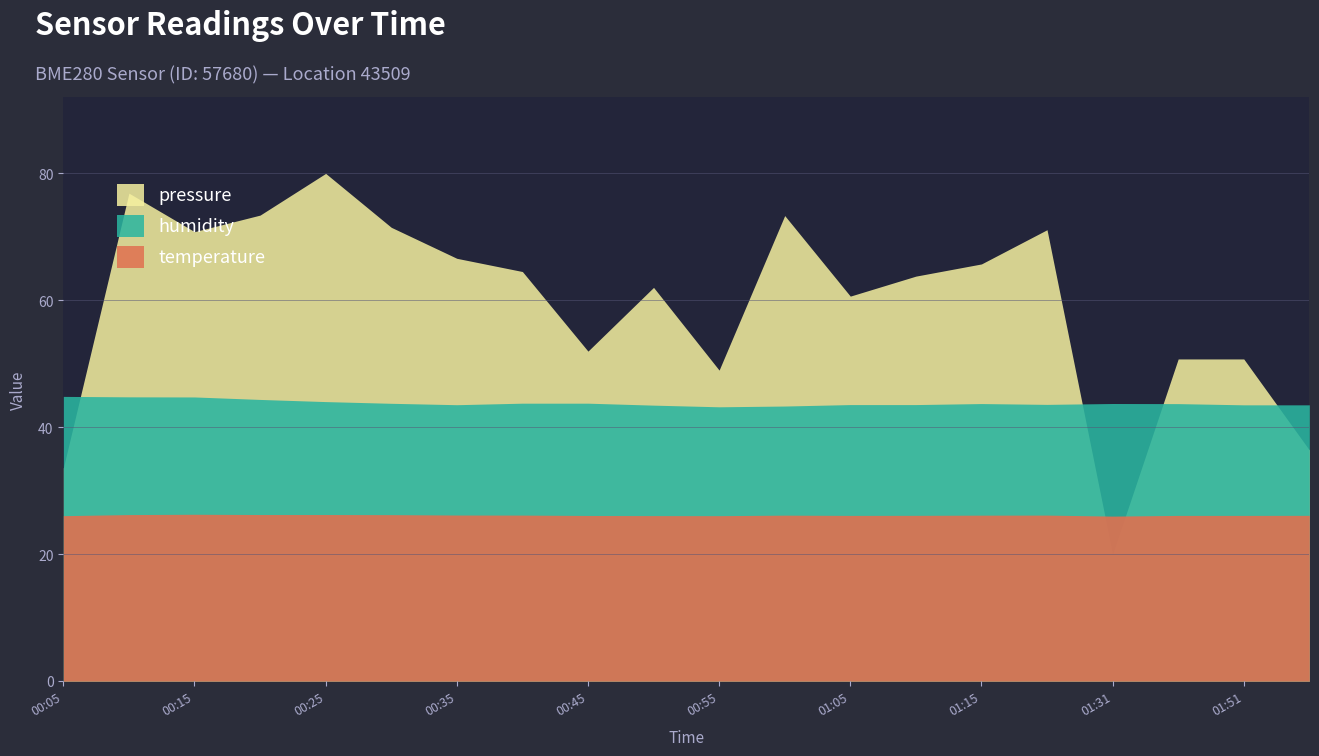

At which category is the sum across all series the highest?

00:25